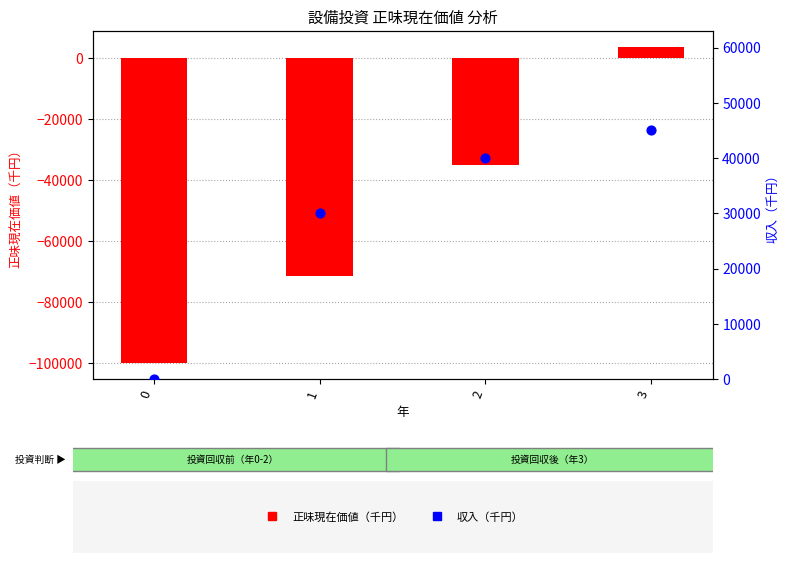

Which series contains the highest Y value?

収入